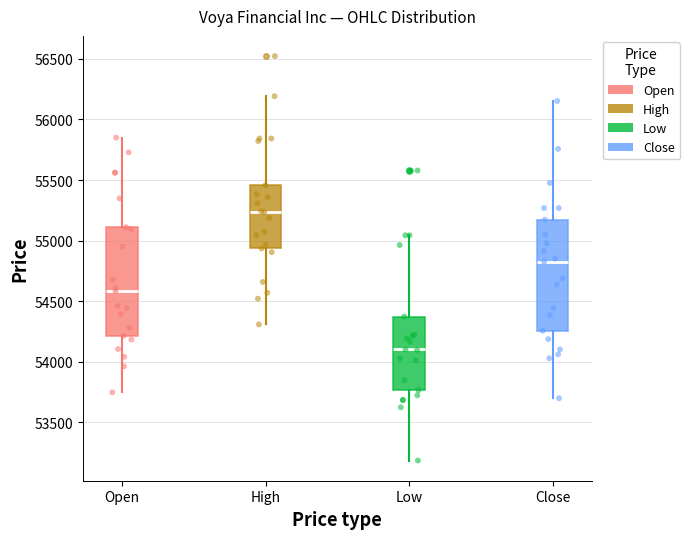

Where does the median line of the box for Open sit on the y-axis? The values are not printed on the chart, so give them approximately, as read against the axis.

54600